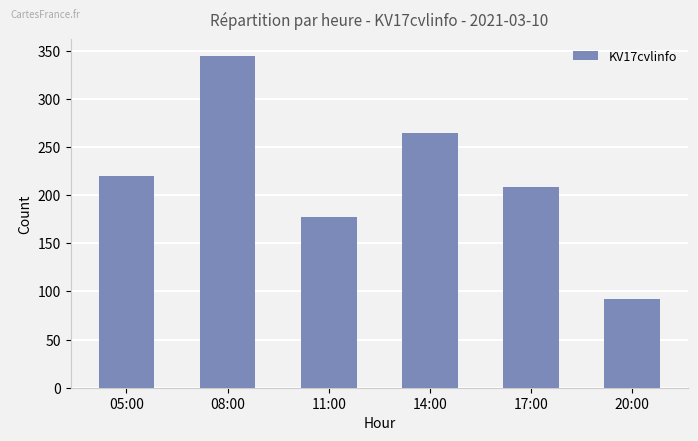

What is the difference between the values at 14:00 and 20:00?

173